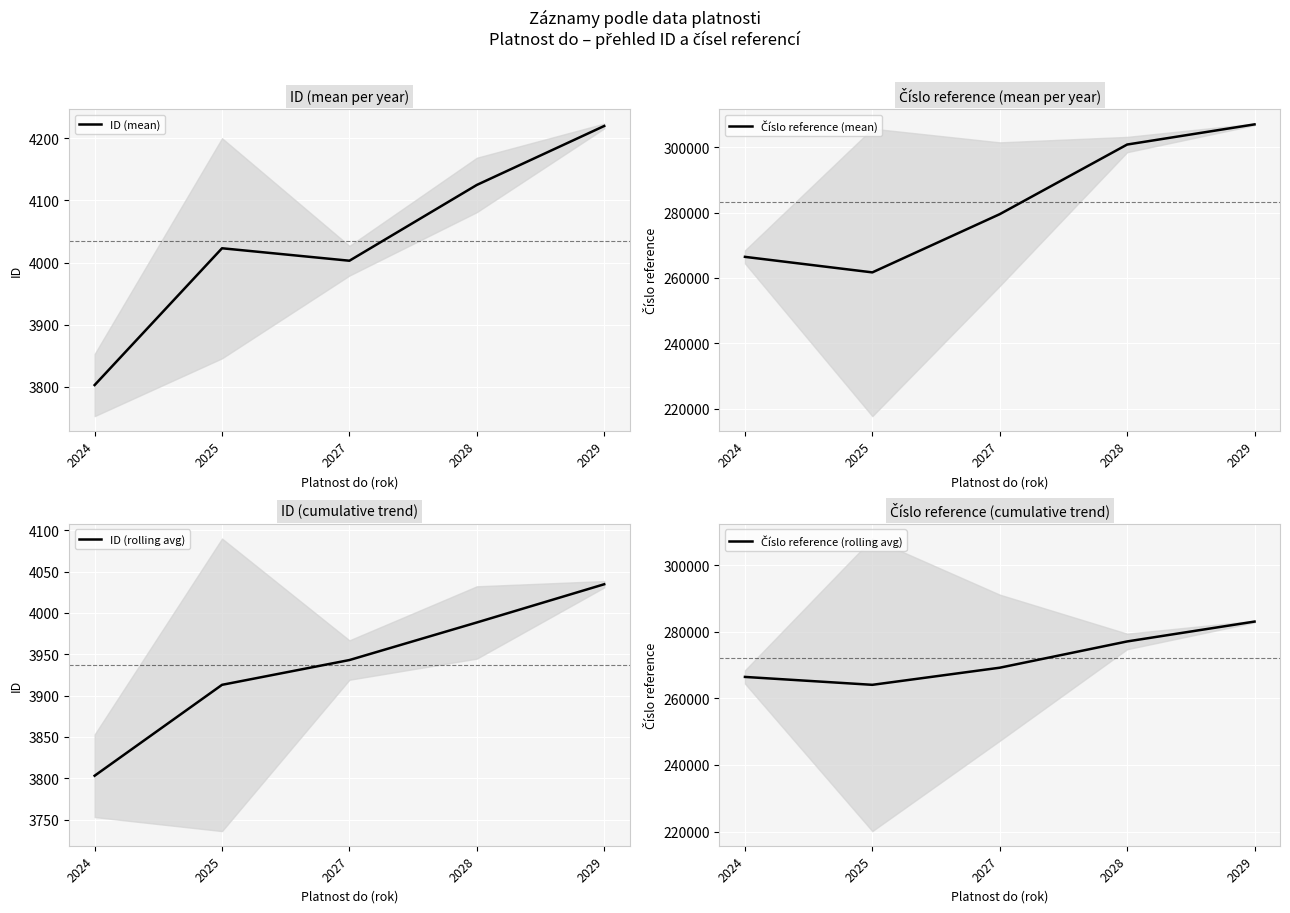

Is the value of ID (rolling avg) at 2024 greater than the value of ID (mean) at 2027?

No